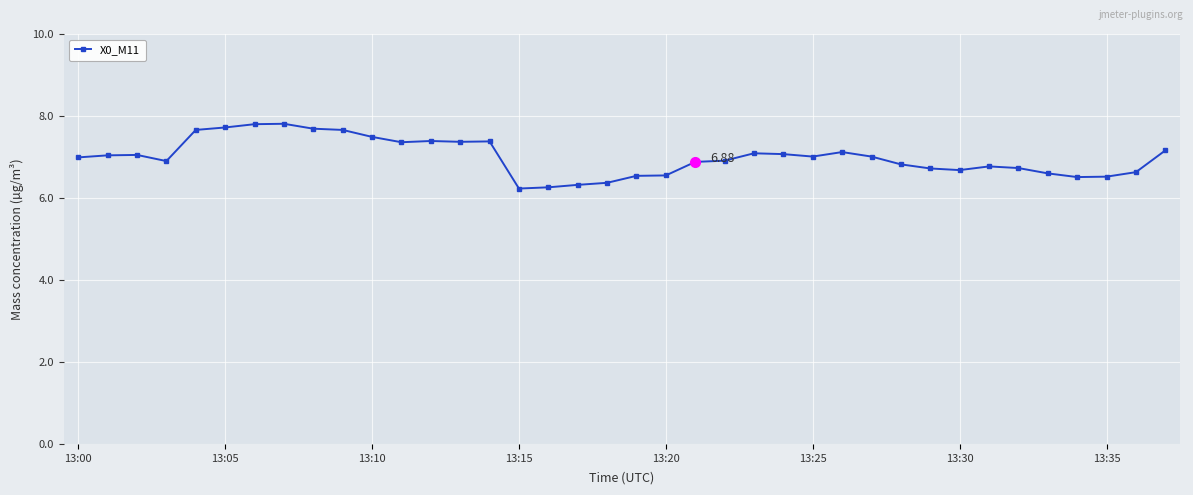

What is the sum of all values?

265.8